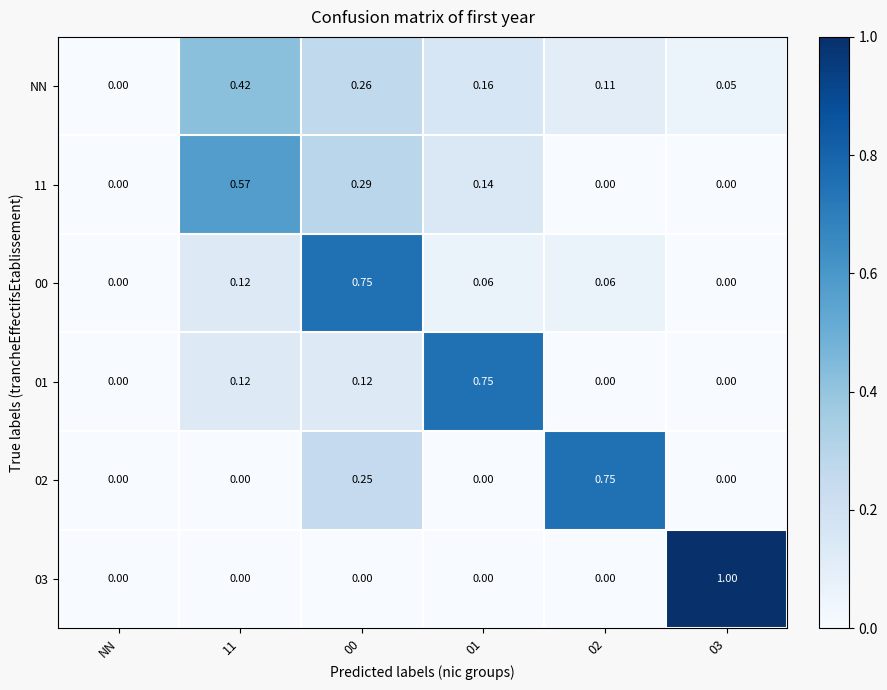

Is the value of 02 at 02 greater than the value of 11 at 02?

Yes